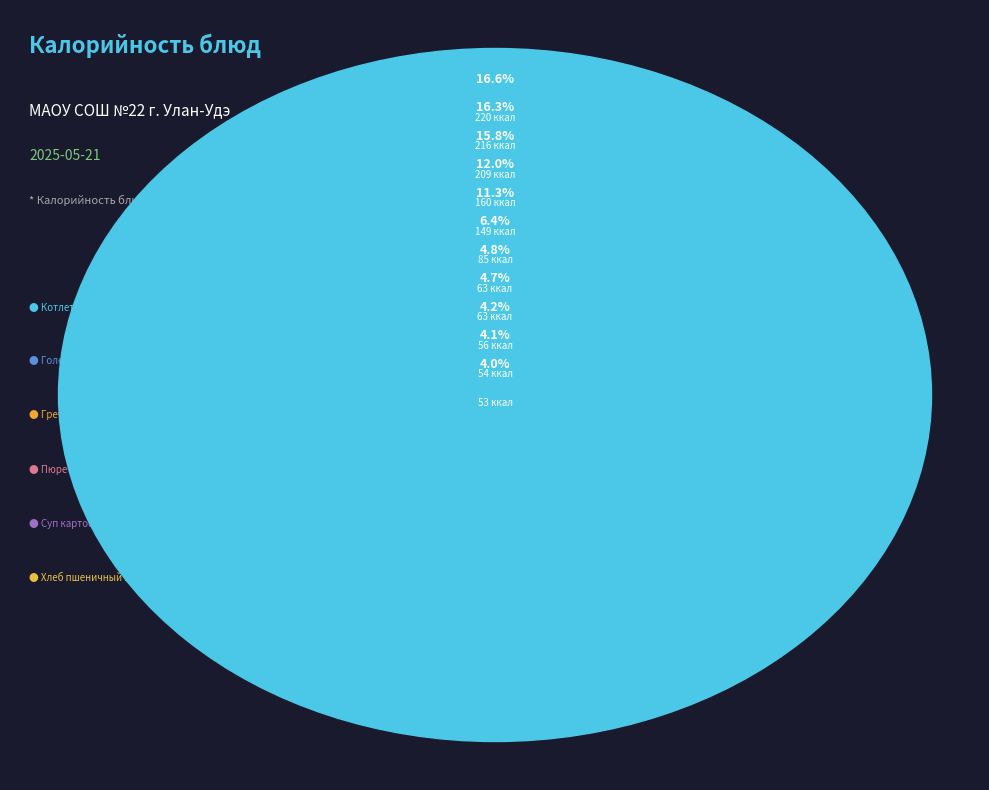

Which slice is the largest?

Котлета мясная с соусом красным